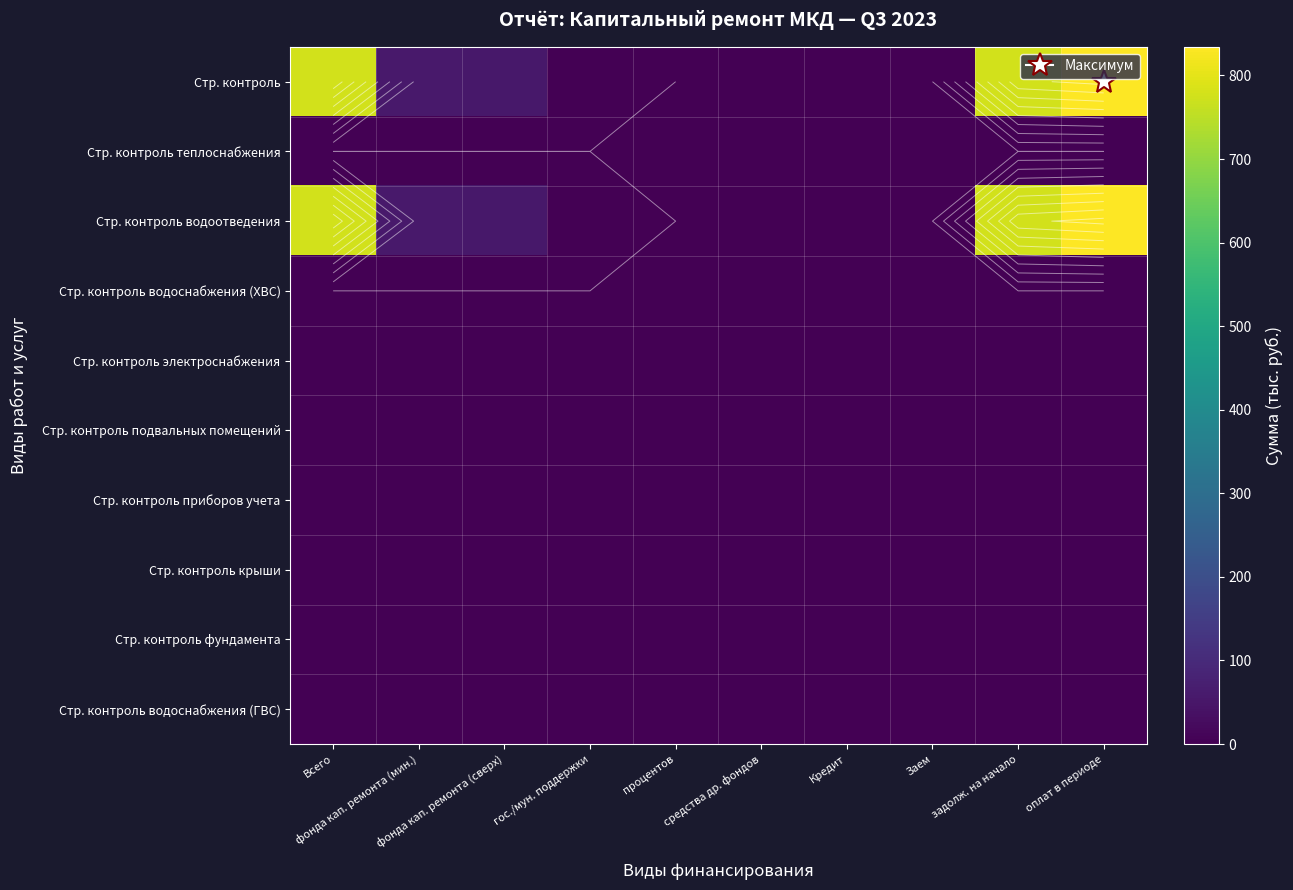

Between средства др. фондов and фонда кап. ремонта (сверх), which is larger?

фонда кап. ремонта (сверх)